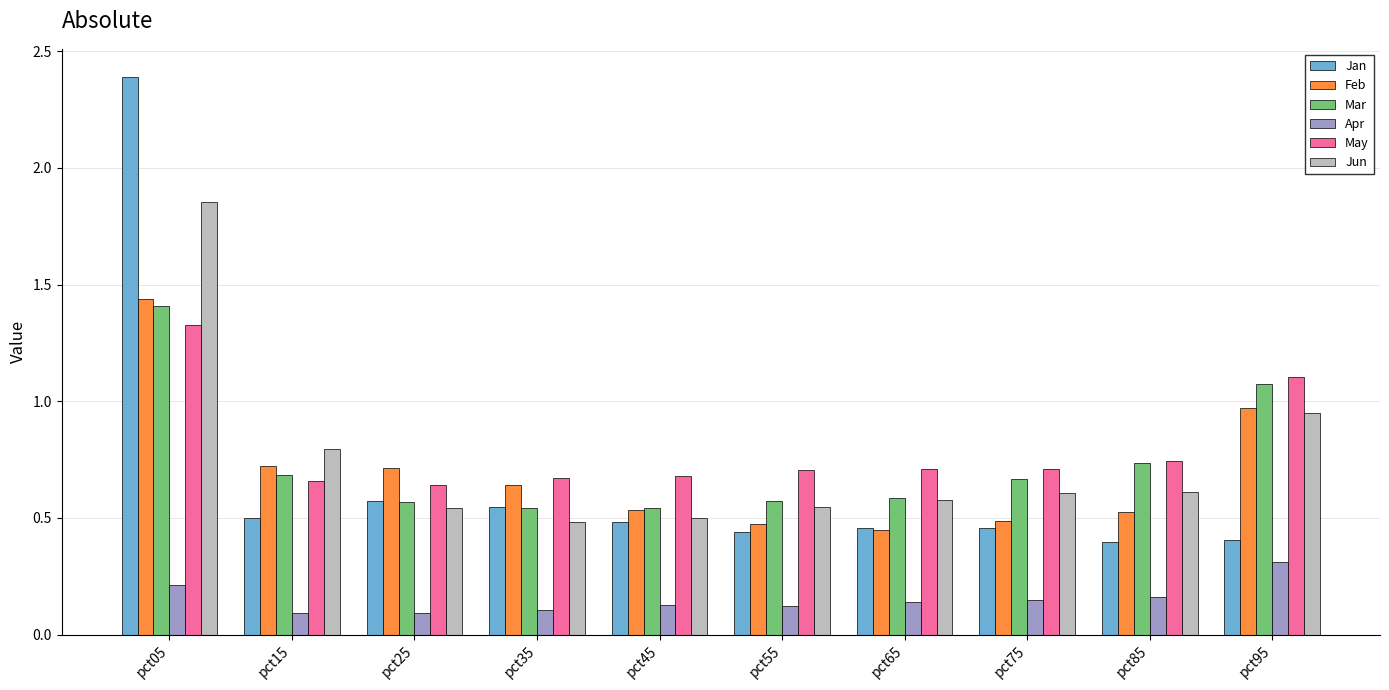

At pct75, list the series in order from largest to smallest.

May, Mar, Jun, Feb, Jan, Apr